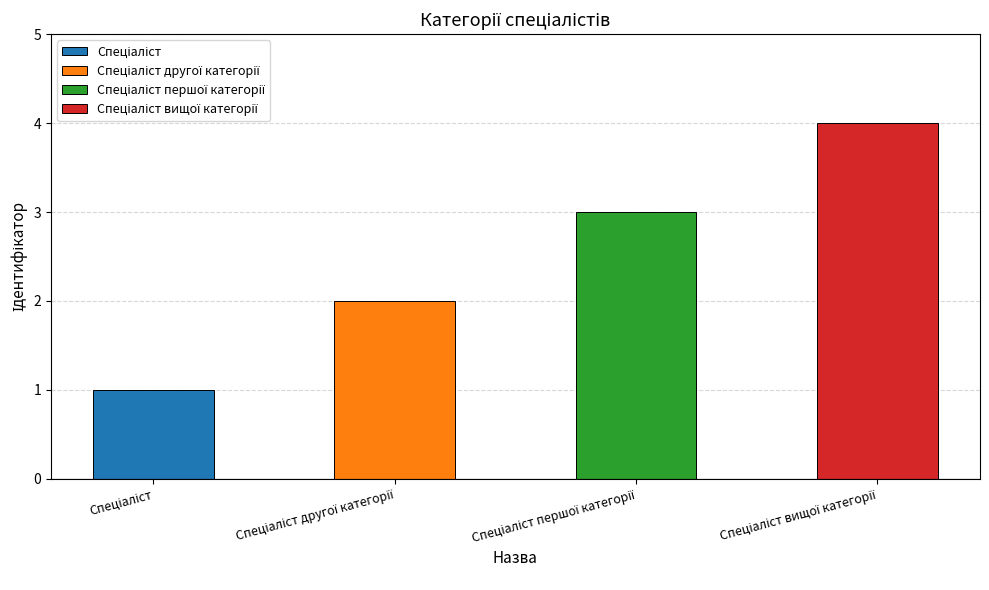

What is the sum of all values?

10